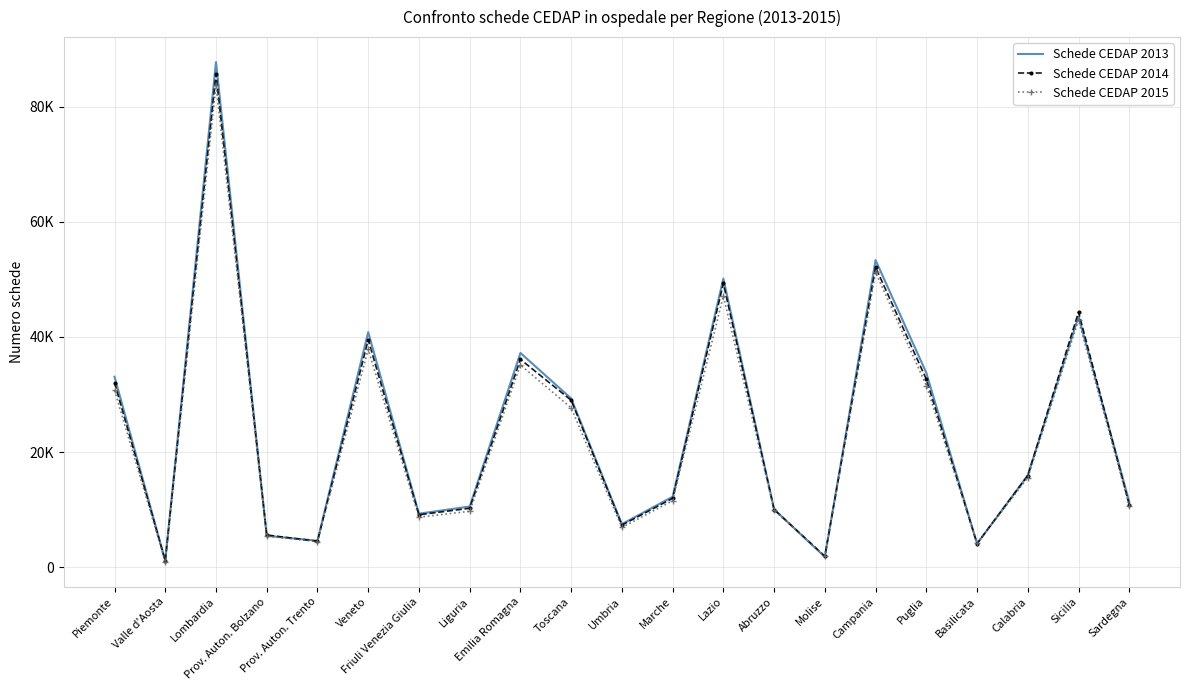

At which category does Schede CEDAP 2014 reach its first local peak?

Lombardia